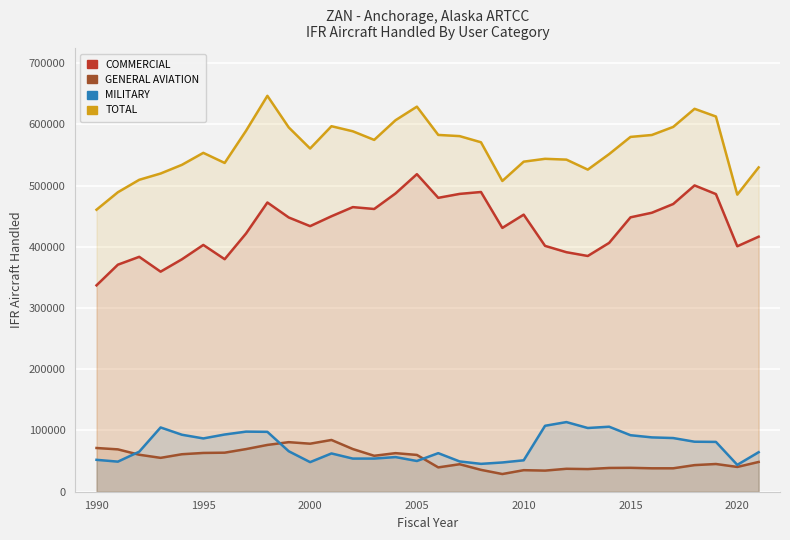

What is the value of the TOTAL point at the 10th from the left?

594832